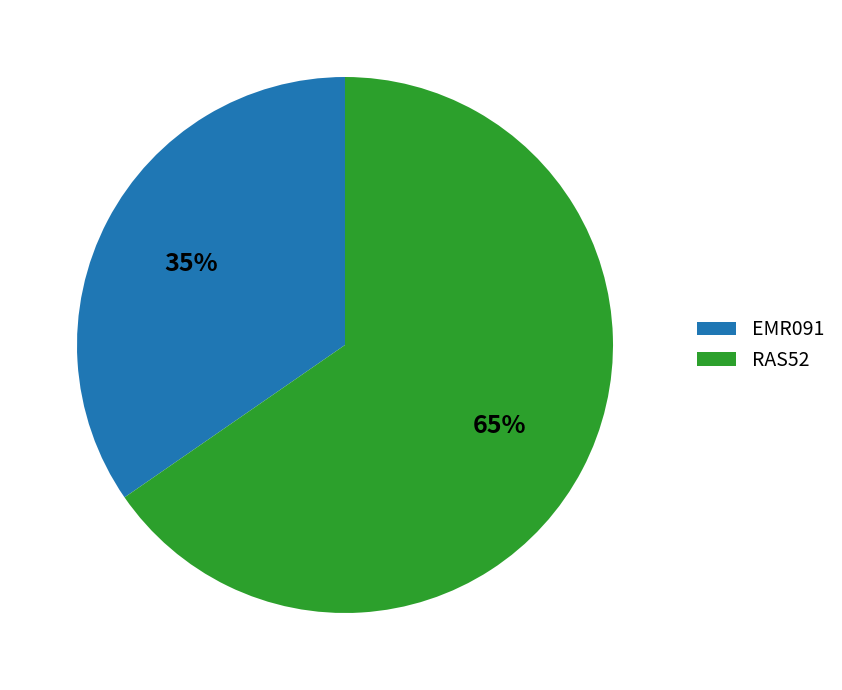

Approximately how many times larger is the value at RAS52 compared to EMR091?

1.9